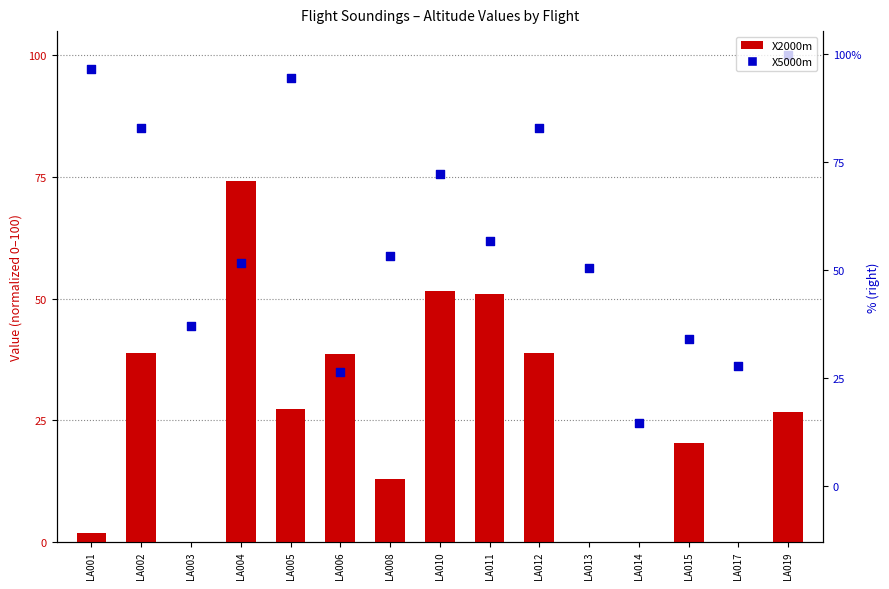

At which category is the sum across all series the highest?

LA004